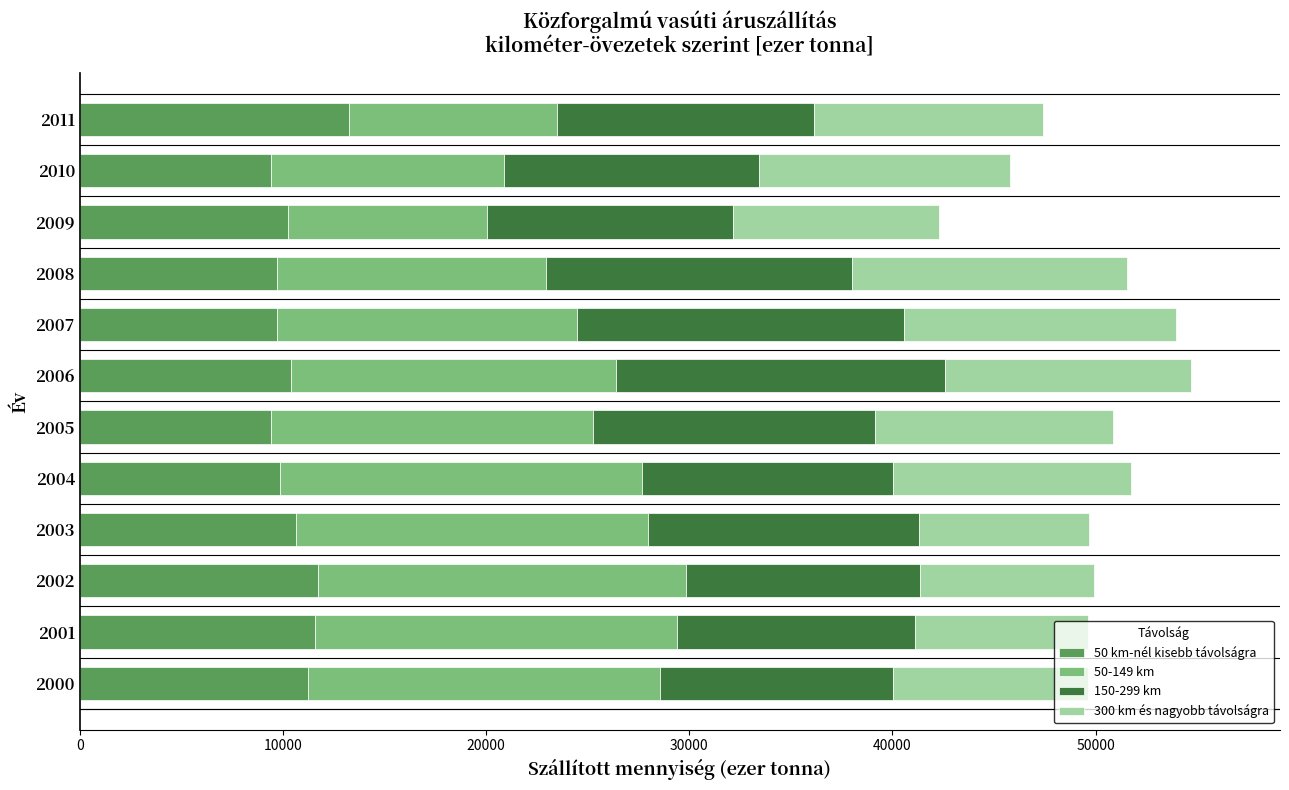

What is the difference between the maximum and second lowest values in the 50 km-nél kisebb távolságra series?

3797